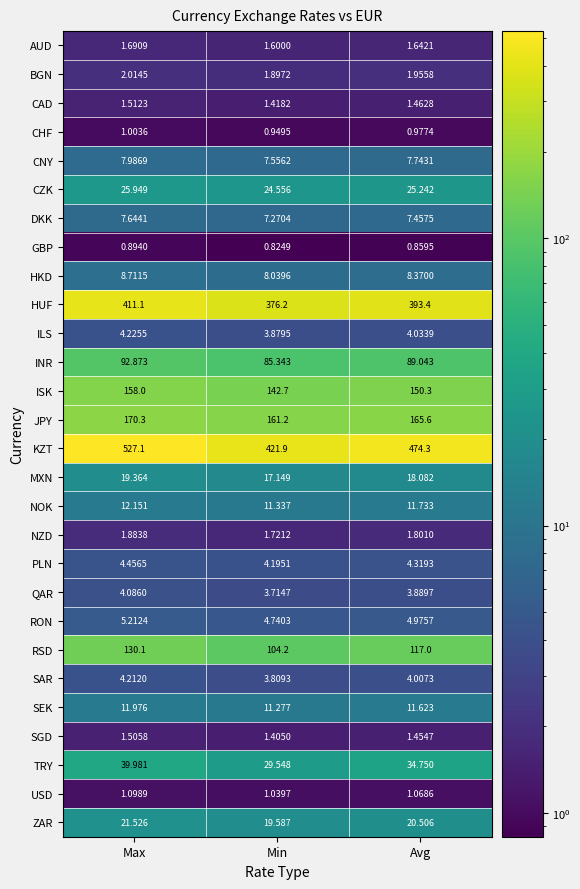

Between Max and Min, which series saw the biggest shift?

KZT